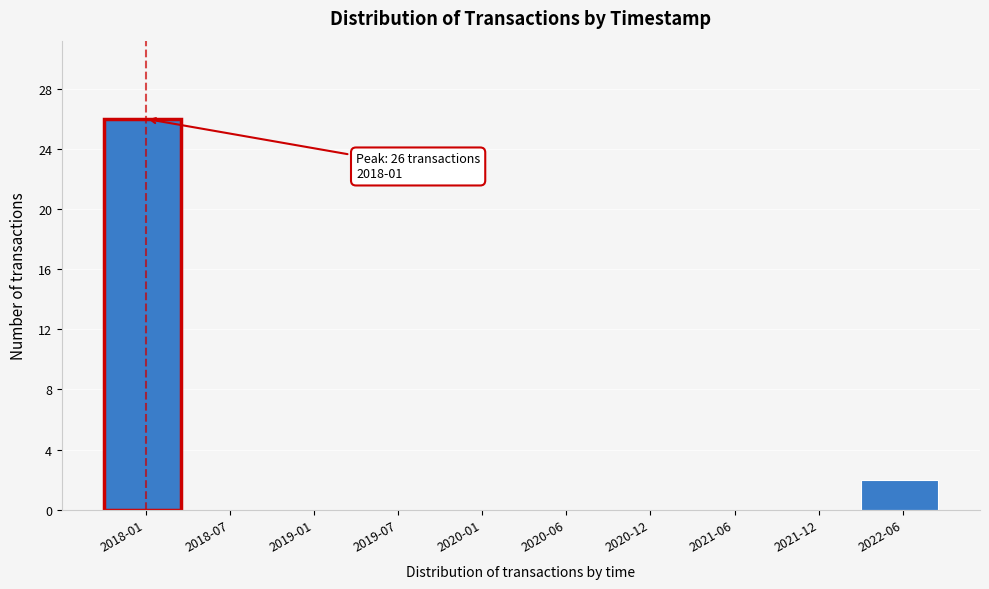

Reading left to right, extract all data points from this chart.

2018-01=26	2018-07=0	2019-01=0	2019-07=0	2020-01=0	2020-06=0	2020-12=0	2021-06=0	2021-12=0	2022-06=2